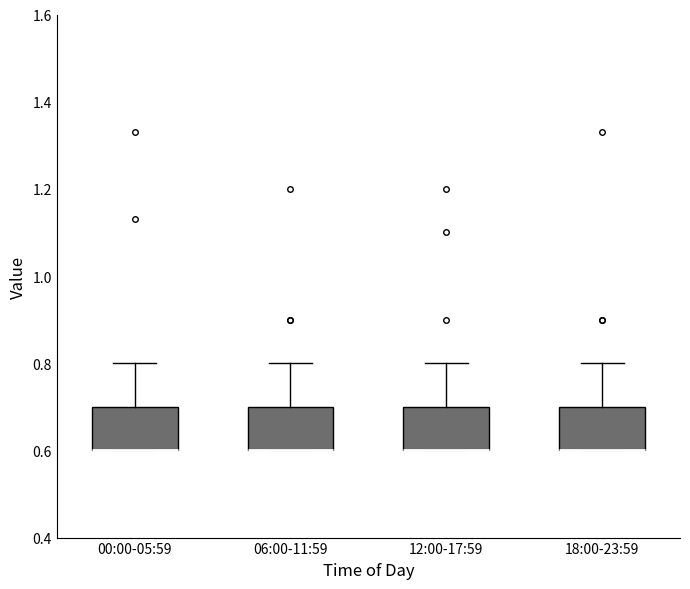

Reading left to right, read every box against the y-axis: the position of its median line, the range the box covers, and the ends of its whiskers. The values are not printed on the chart, so give them approximately, as read against the axis.

00:00-05:59: median 0.6 (drawn on the box's lower edge), box 0.6 to 0.7, whiskers 0.6 to 0.8
06:00-11:59: median 0.6 (drawn on the box's lower edge), box 0.6 to 0.7, whiskers 0.6 to 0.8
12:00-17:59: median 0.6 (drawn on the box's lower edge), box 0.6 to 0.7, whiskers 0.6 to 0.8
18:00-23:59: median 0.6 (drawn on the box's lower edge), box 0.6 to 0.7, whiskers 0.6 to 0.8